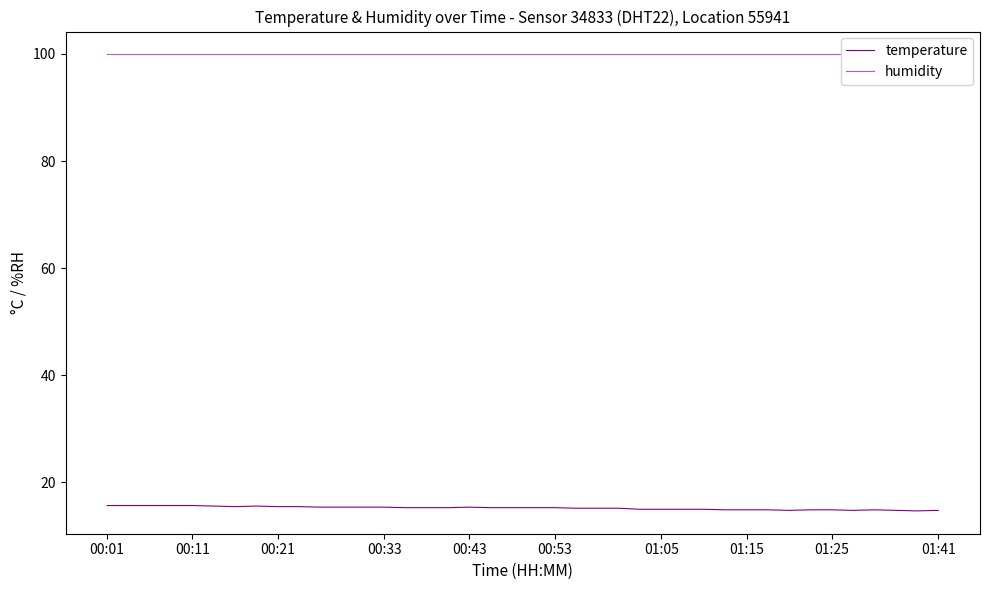

Is it true that temperature equals 26.2 at 00:53?

False